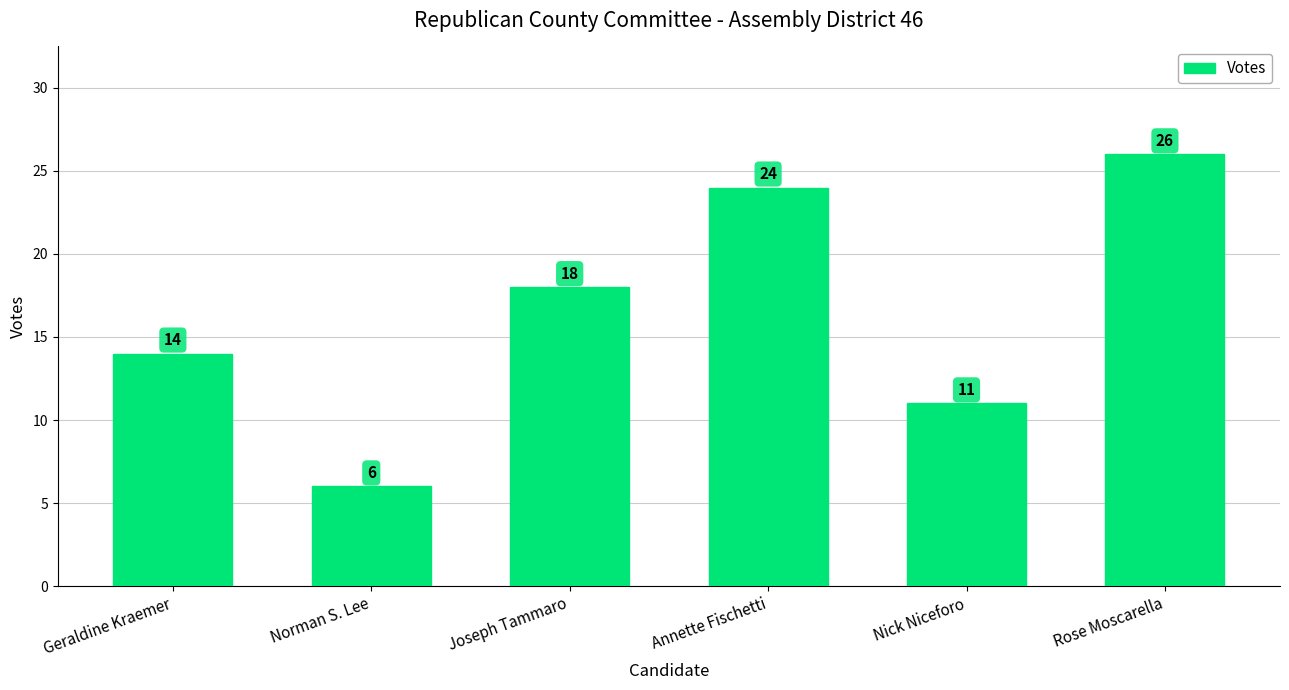

Does the chart contain any negative values?

No